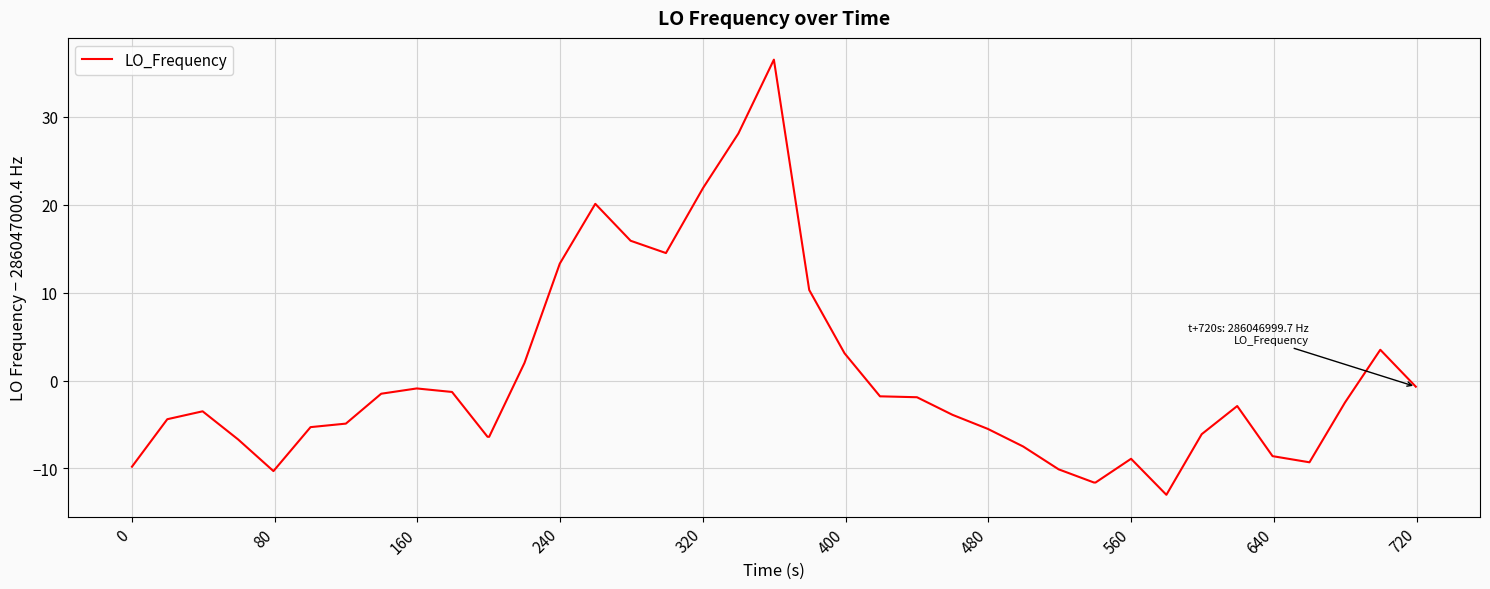

What is the difference between the maximum and minimum values?

49.5